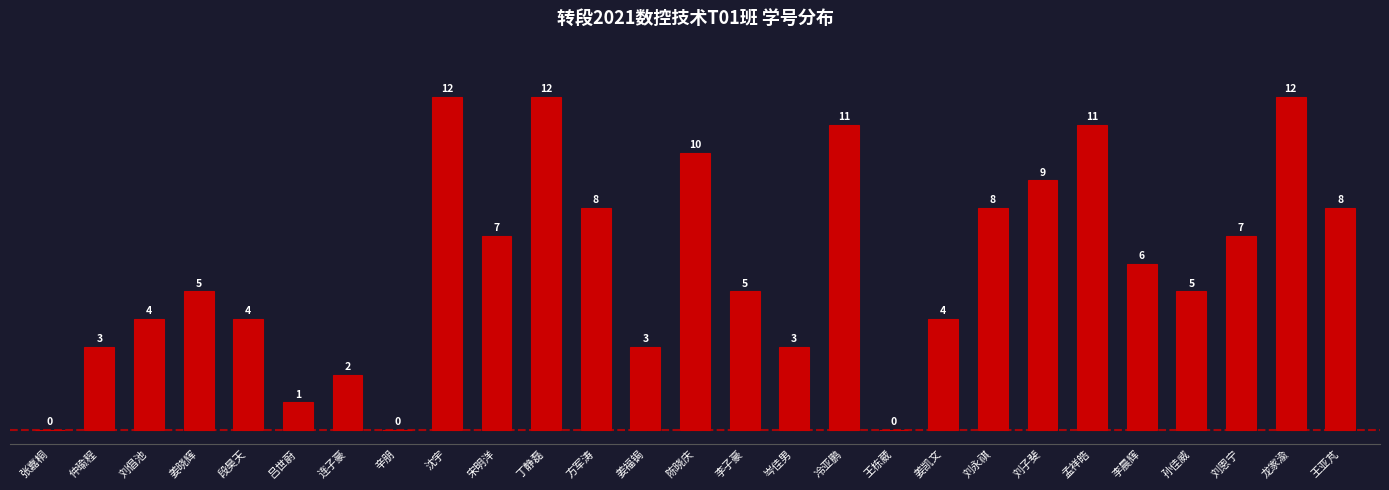

Which has a higher value, 沈宇 or 刘子斐?

沈宇